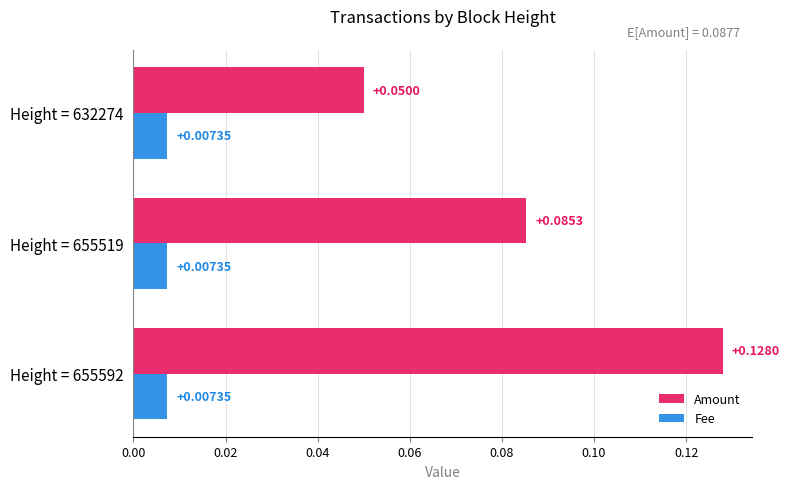

What is the sum of all Amount values?

0.3